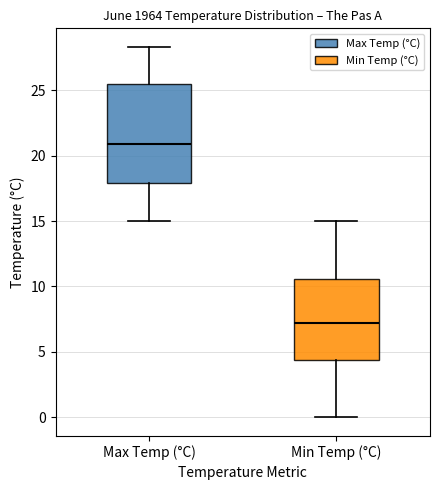

Reading left to right, read every box against the y-axis: the position of its median line, the range the box covers, and the ends of its whiskers. The values are not printed on the chart, so give them approximately, as read against the axis.

Max Temp (°C): median 21.0, box 18.0 to 25.5, whiskers 15.0 to 28.5
Min Temp (°C): median 7.5, box 4.5 to 10.5, whiskers 0.0 to 15.0